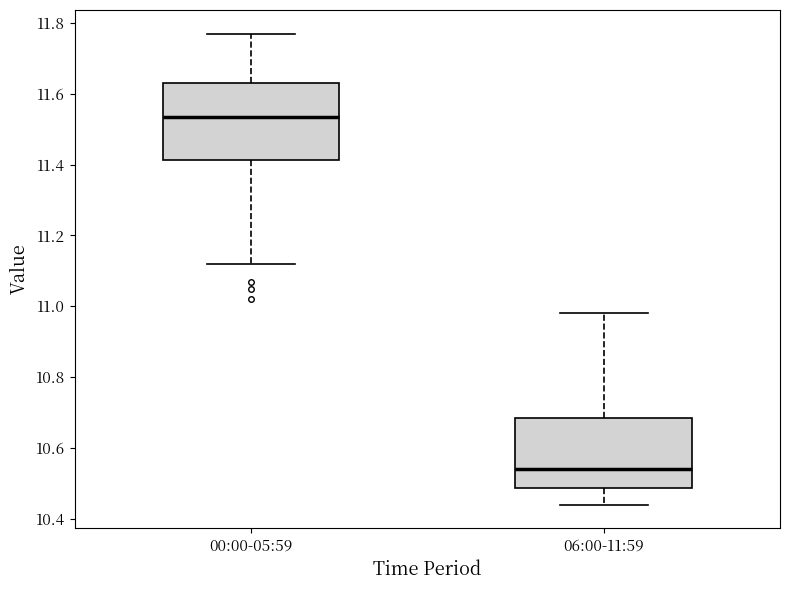

Reading left to right, transcribe this box plot: for each box, give where its median line is, the range the box spans, and where its two whiskers end, as read against the y-axis. The values are not printed on the chart, so give them approximately, as read against the axis.

00:00-05:59: median 11.54, box 11.42 to 11.64, whiskers 11.12 to 11.78
06:00-11:59: median 10.54, box 10.48 to 10.68, whiskers 10.44 to 10.98